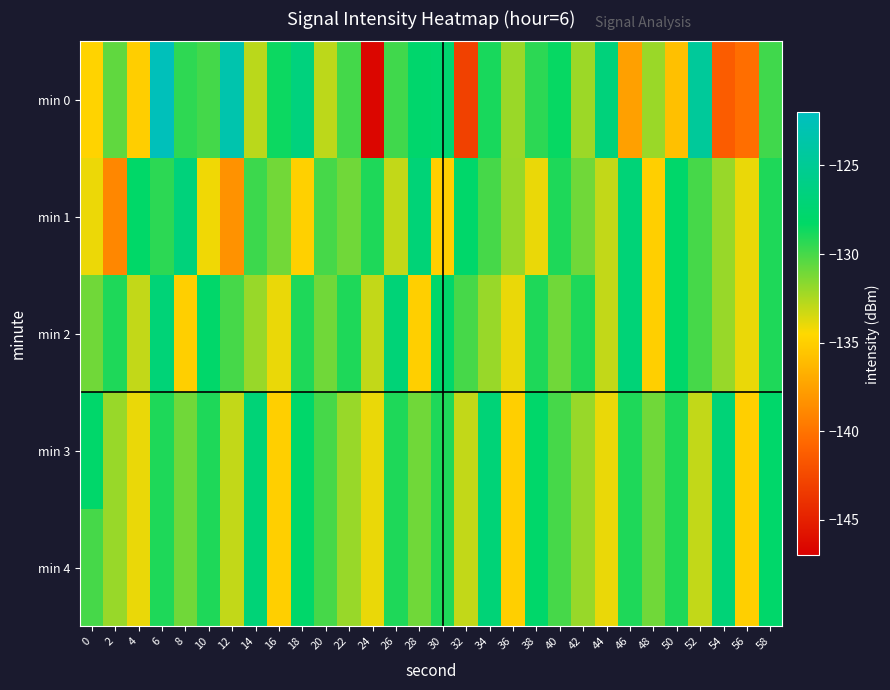

Which label corresponds to the smallest value in the chart?

24